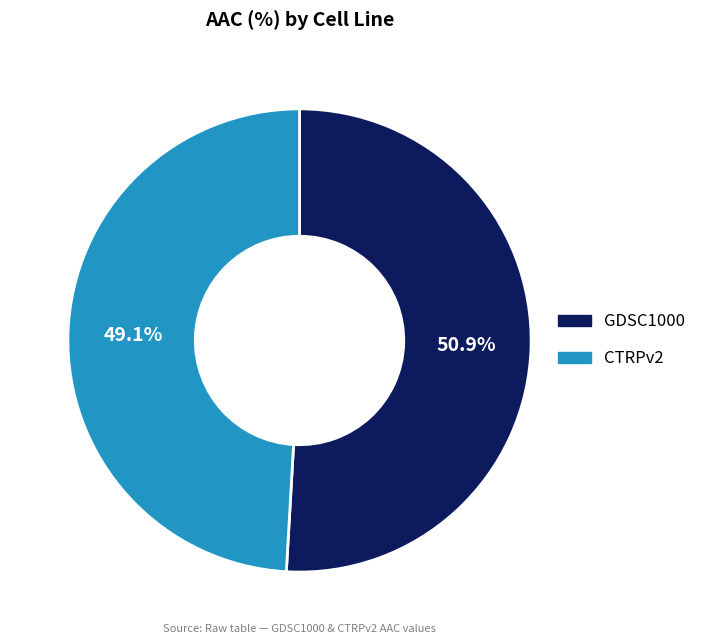

To the nearest percent, what percentage of the pie is CTRPv2?

49%